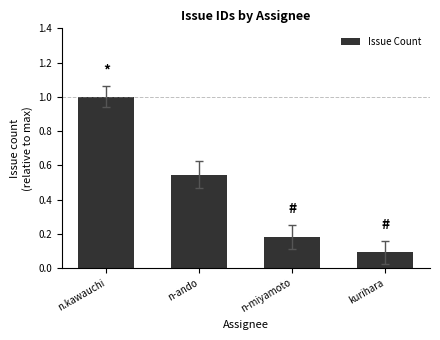

Are the bars grouped side by side (vs. stacked)?

No